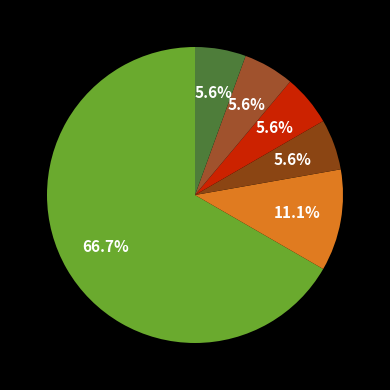

To the nearest percent, what is the average slice percentage?

17%